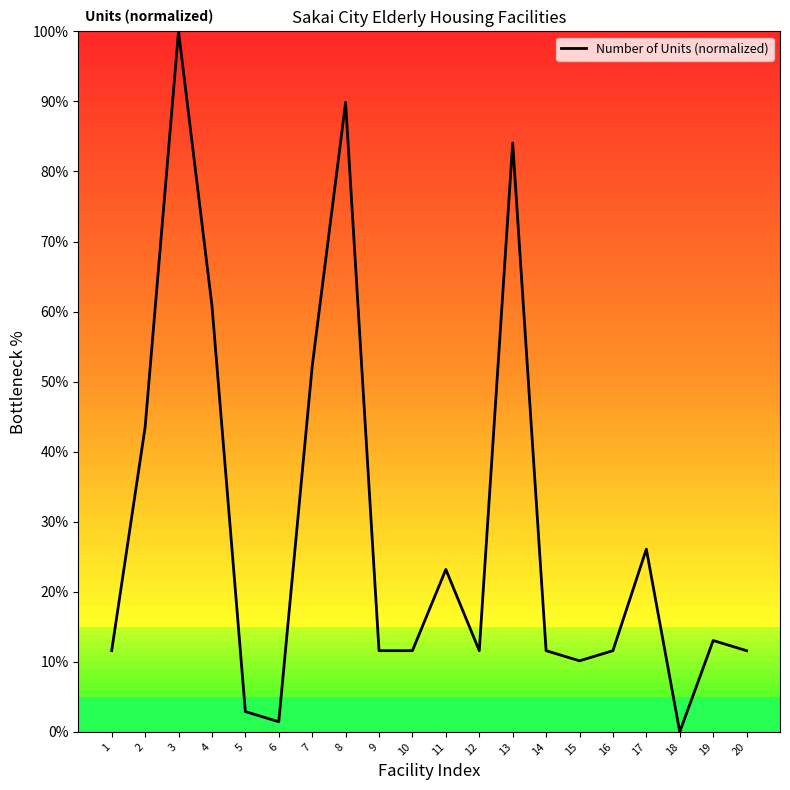

True or false: there are more than 1 points higher than both neighbors.

True